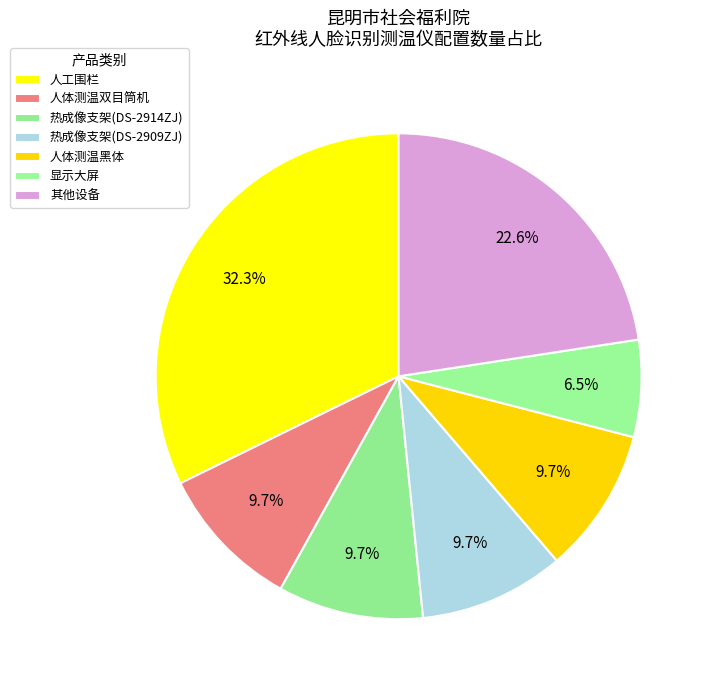

How many segments does this pie chart have?

7